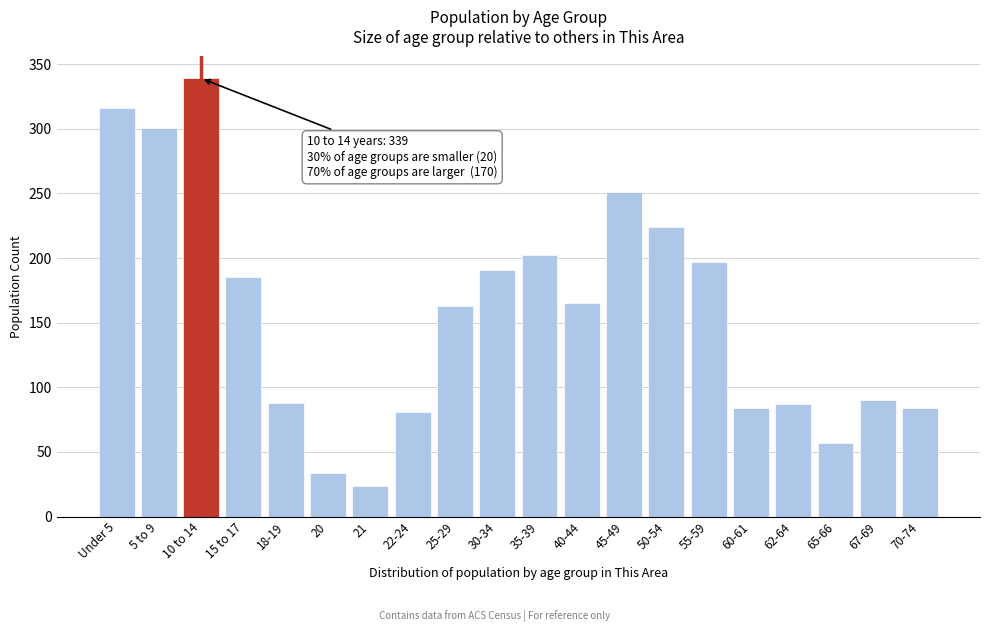

Where is the data nearest to the value 181?

15 to 17